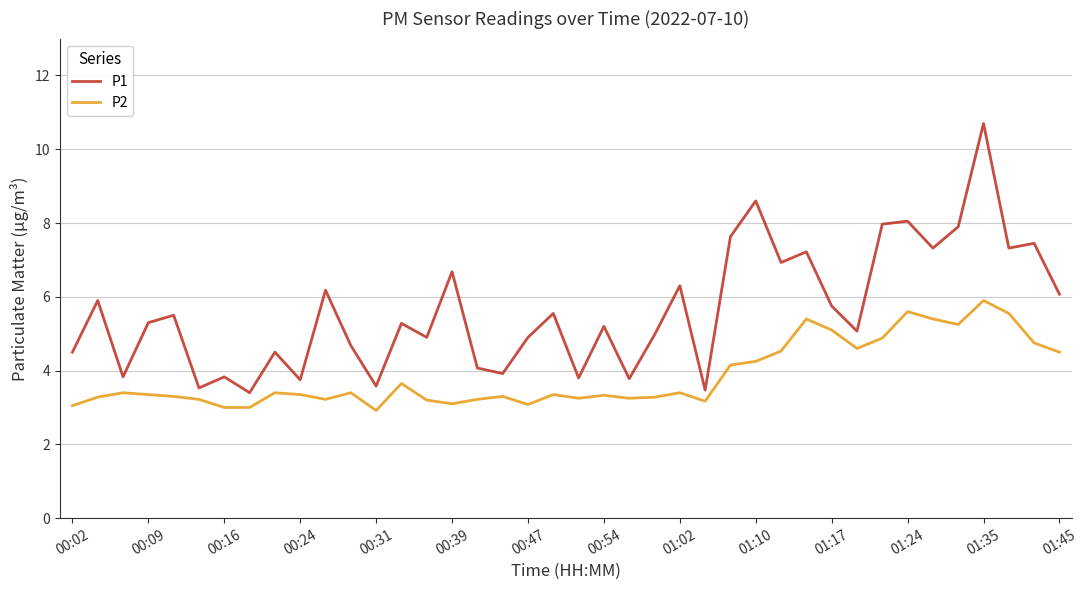

True or false: P2 and P1 cross at least once.

False